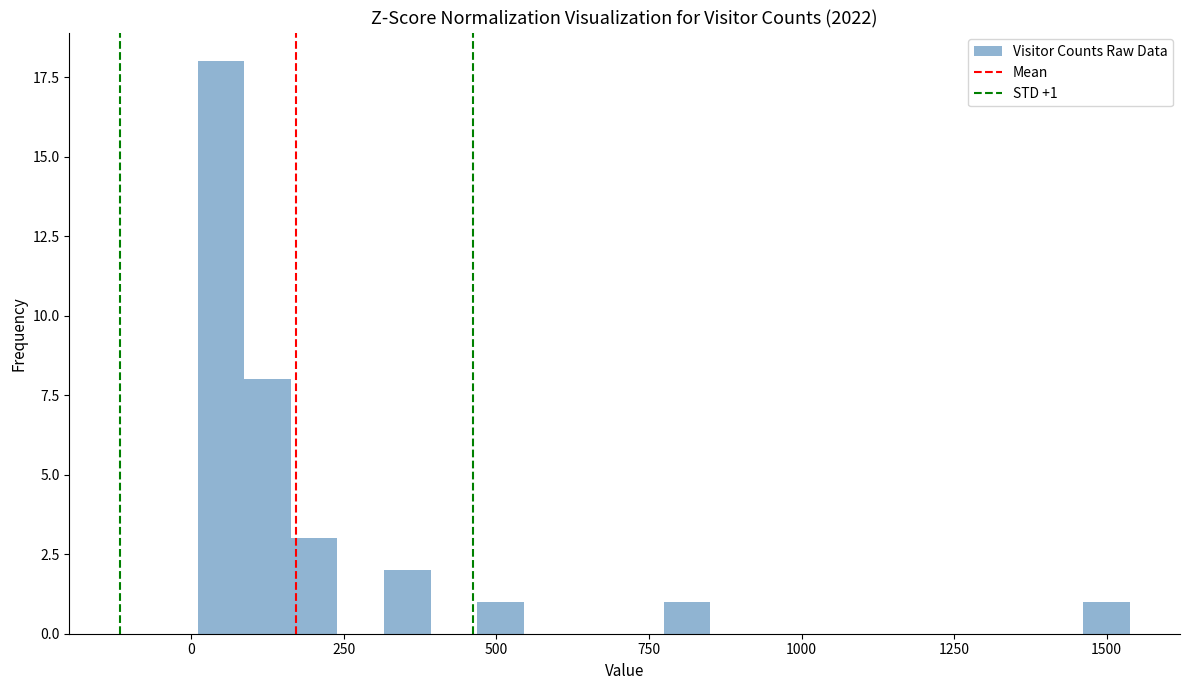

Around what value on the x-axis is the tallest bar? Give the approximate position of its centre, as read against the axis.

50